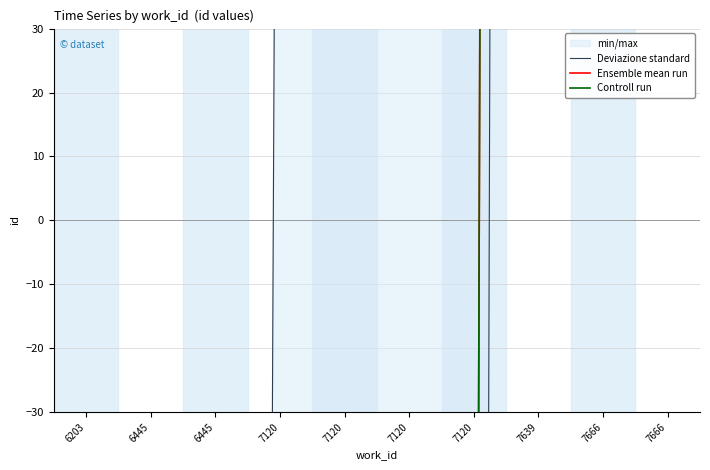

True or false: Deviazione standard and Ensemble mean run cross at least once.

False